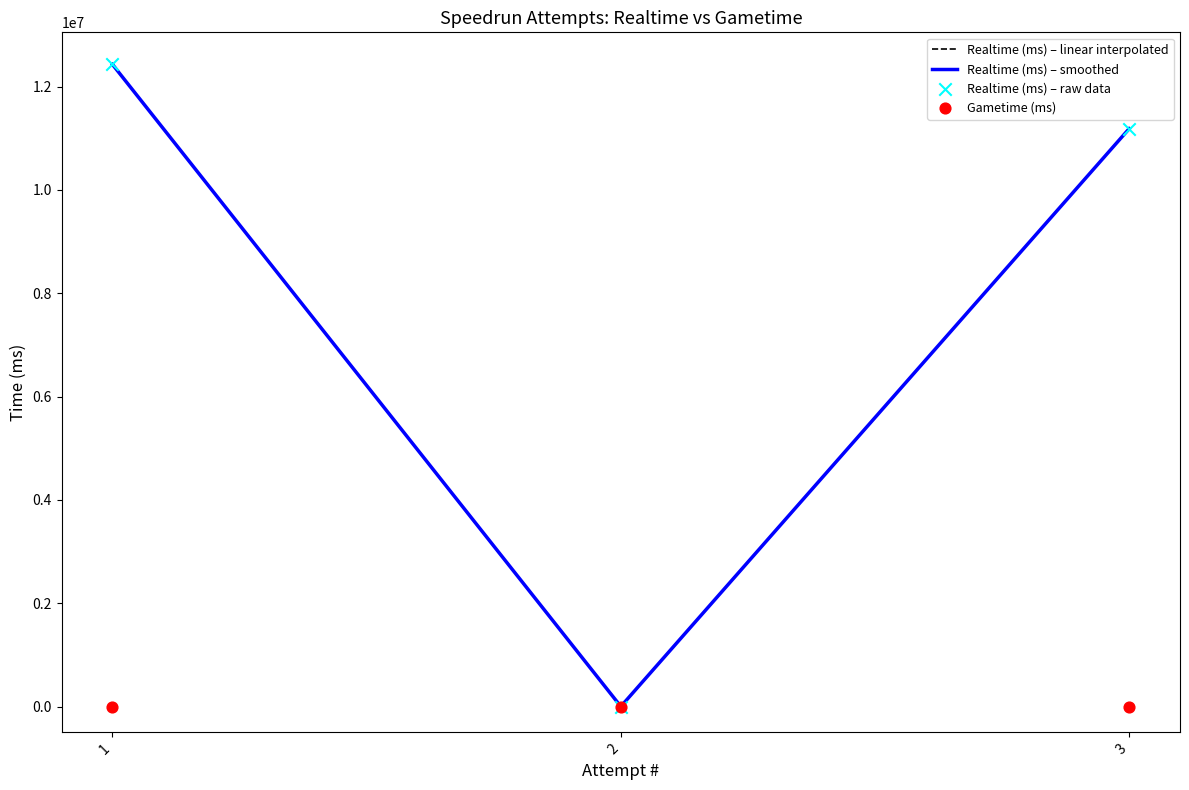

At which category is the sum across all series the highest?

1